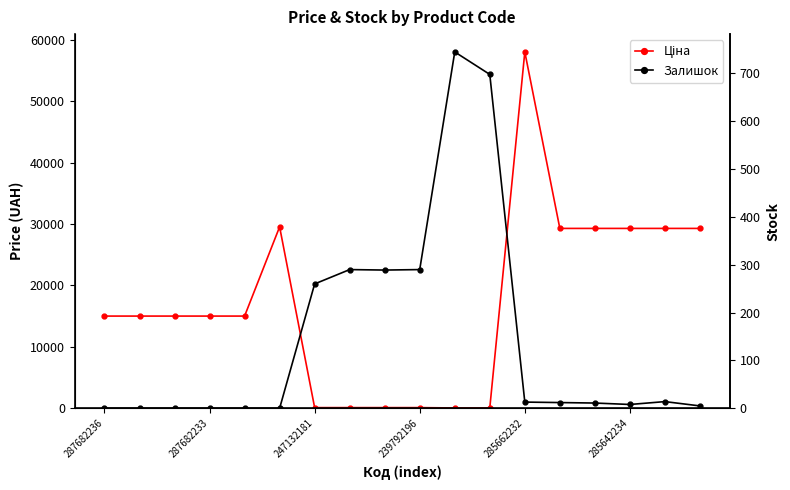

Reading left to right, what are all the values shown in this chart?

Ціна: 15019.2	15019.2	15019.2	15019.2	15019.2	29548.9	113.3	113.3	113.3	113.3	56.7	56.7	58037.0	29294.9	29294.9	29294.9	29294.9	29294.9
Залишок: 0.0	0.0	0.0	0.0	0.0	0.0	260.0	290.0	289.0	290.0	745.0	698.0	13.0	12.0	11.0	8.0	14.0	5.0